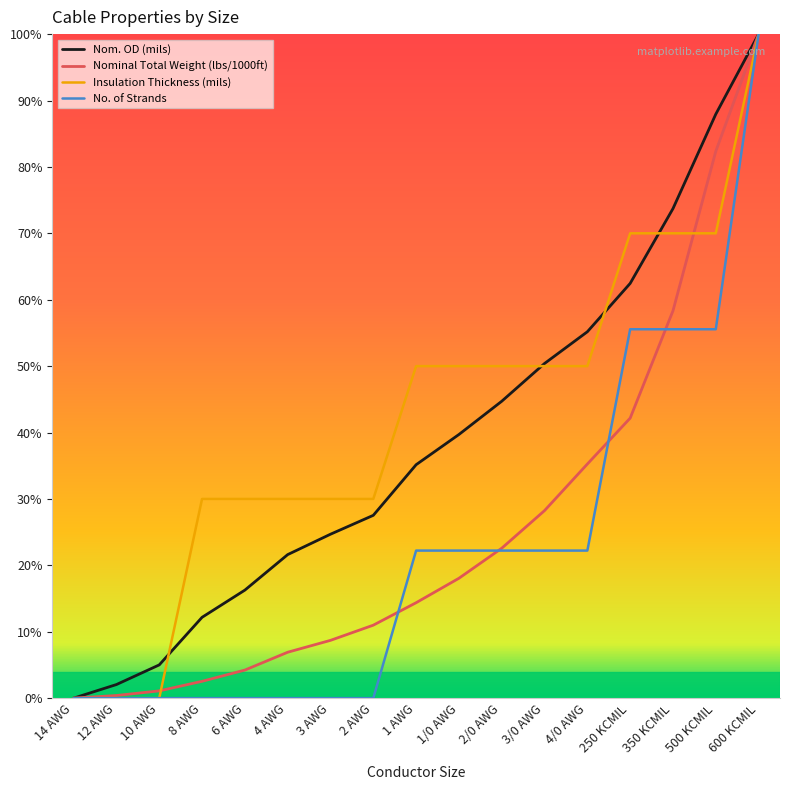

Rank the series by their average value, from highest to lowest.

Insulation Thickness (mils), Nom. OD (mils), Nominal Total Weight (lbs/1000ft), No. of Strands